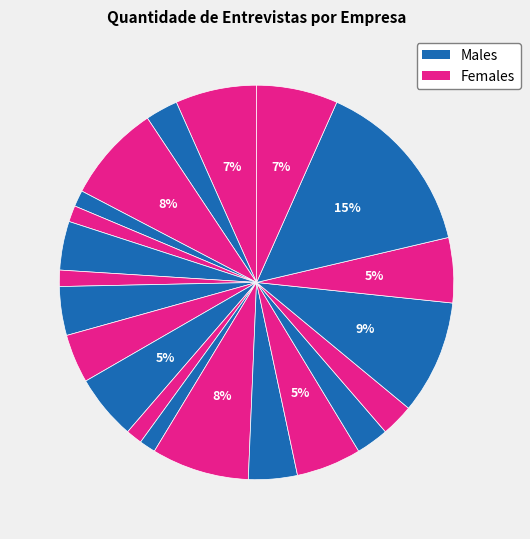

How many slices are in this pie chart?

21